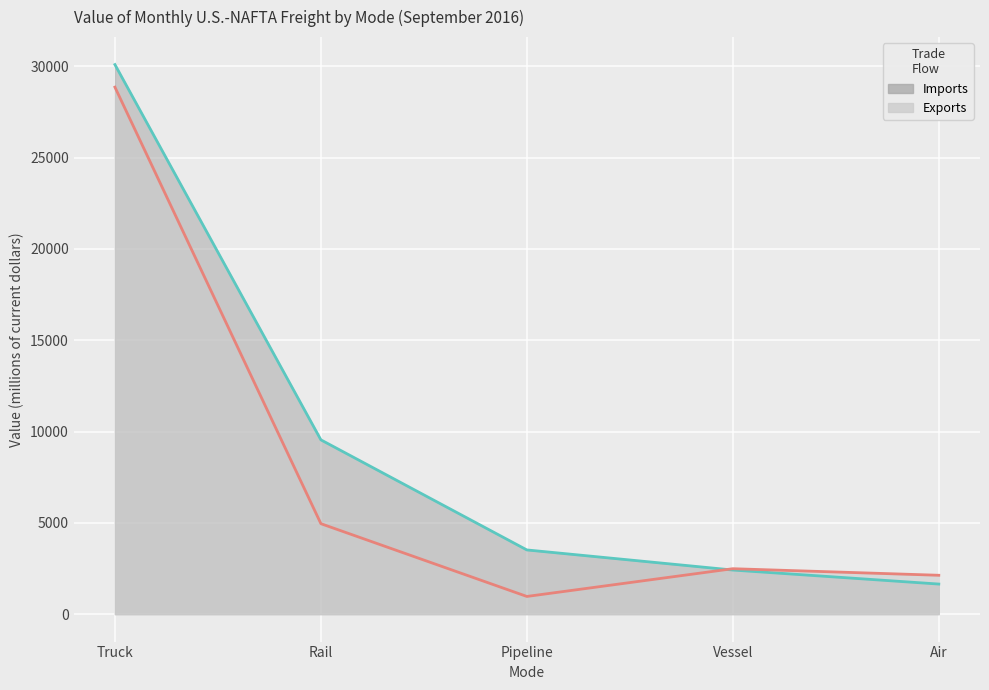

What is the highest value of the Imports line series?

30100